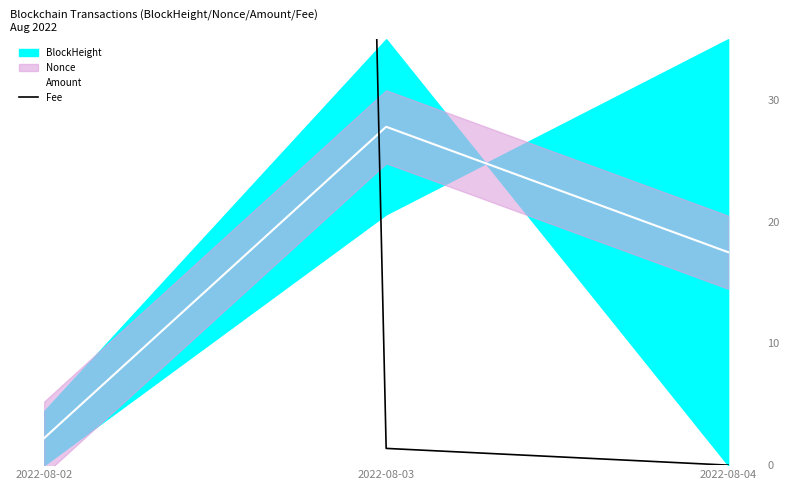

What value does the Amount series have at 2022-08-03?

27.8